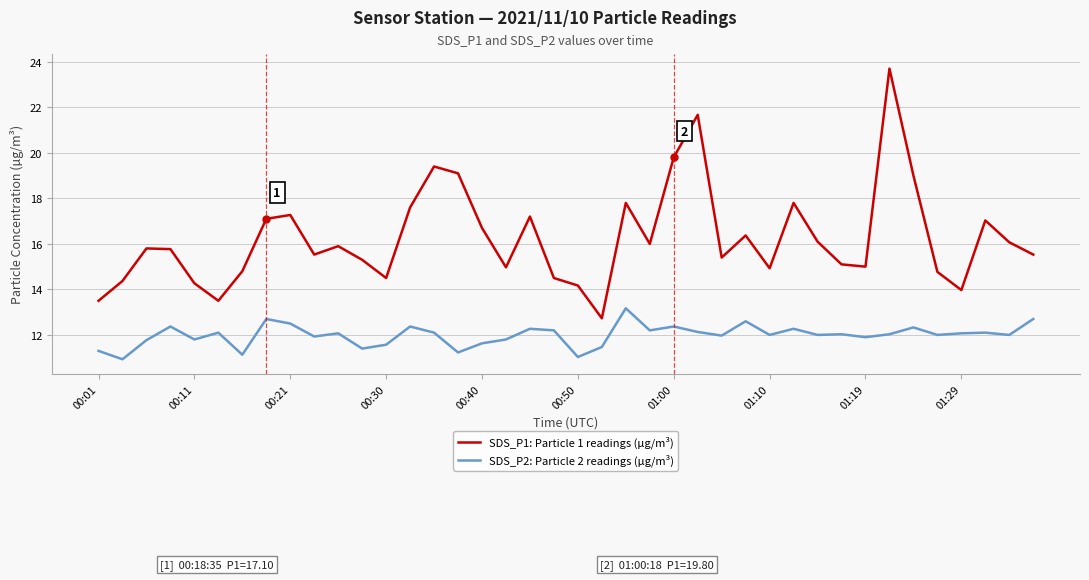

Does the chart have visible grid lines?

Yes